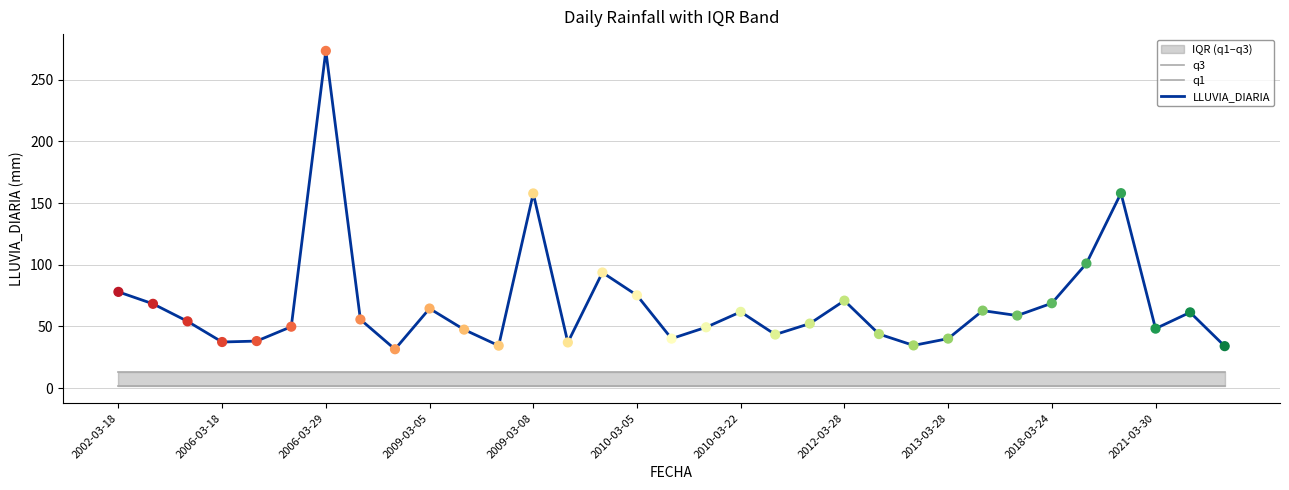

True or false: LLUVIA_DIARIA has a value of 40.1 at 2013-03-28.

True